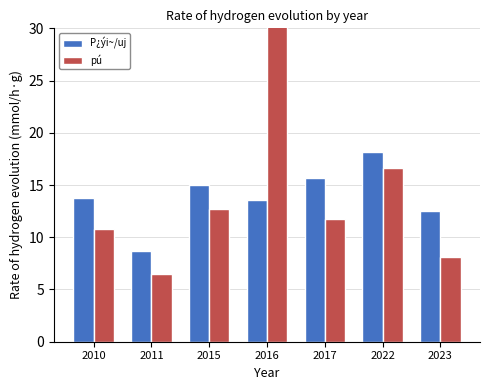

What is the difference between the P¿ýi~/uj values at 2022 and 2016?

4.6